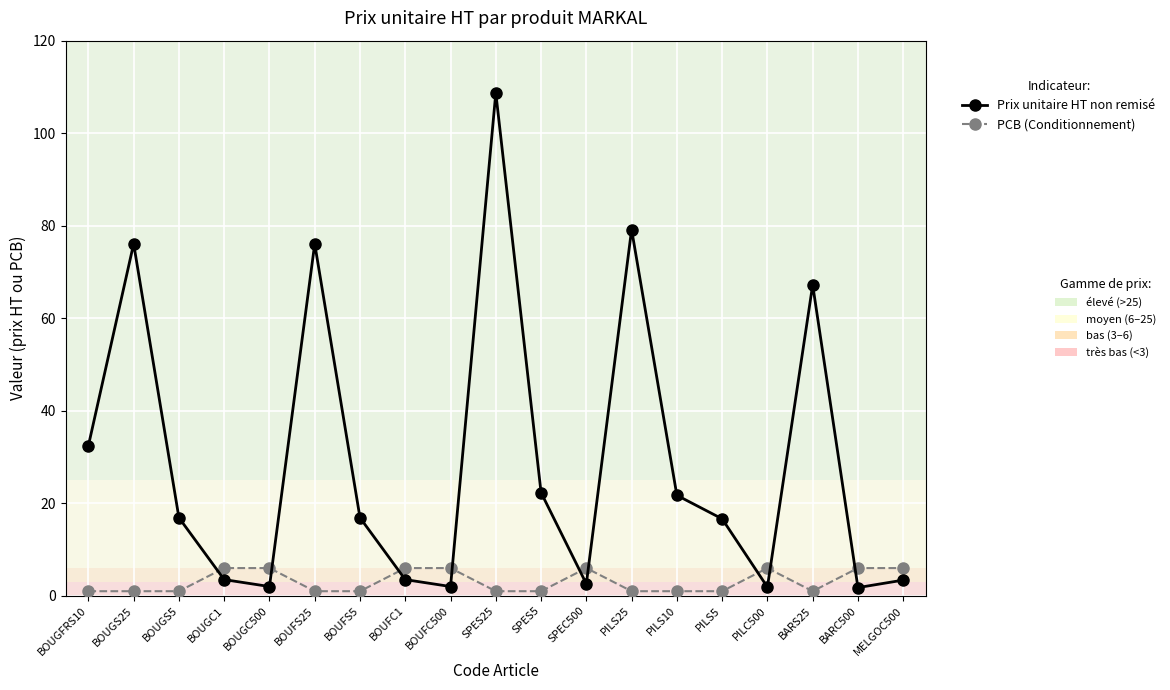

At which label is Prix unitaire HT non remisé closest to 55?

BARS25